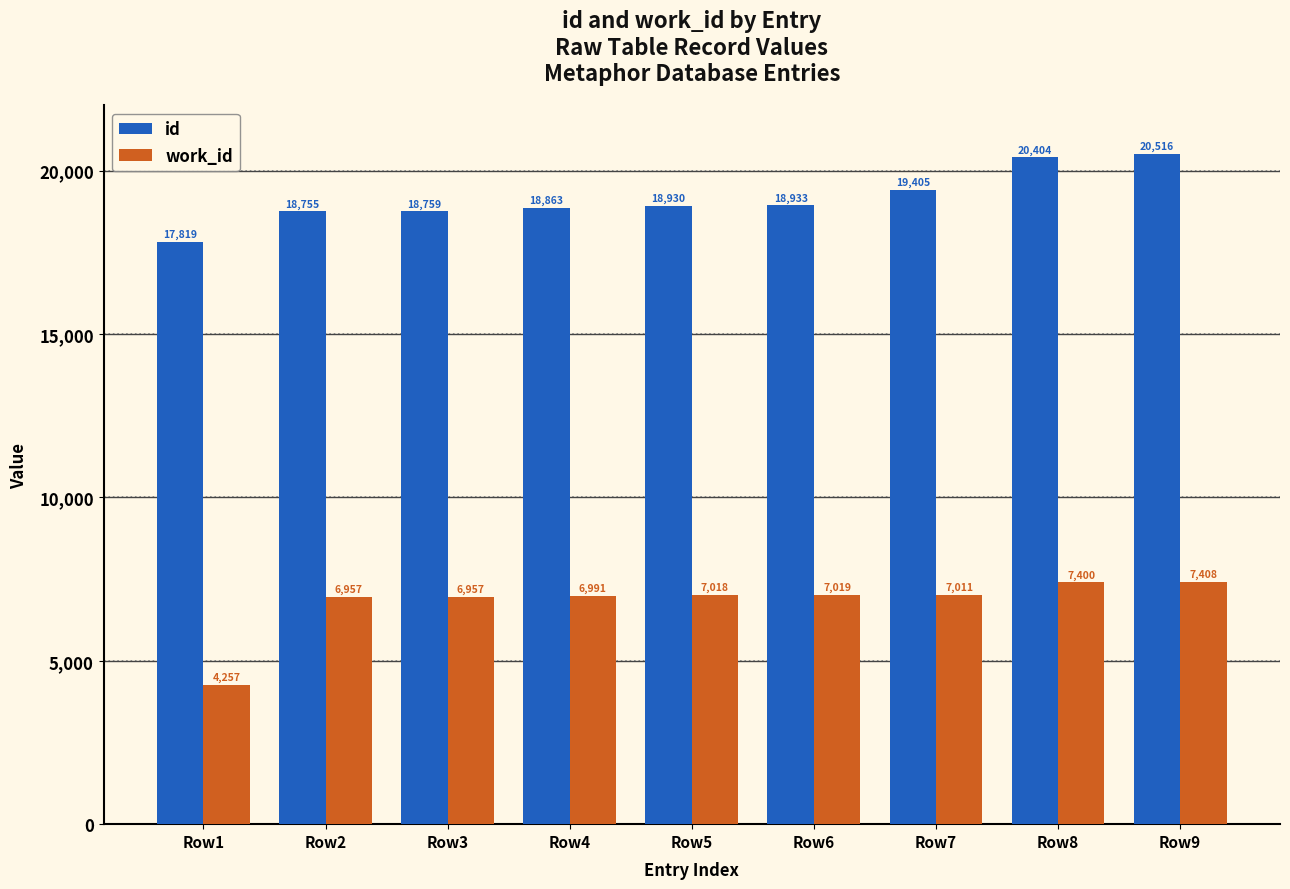

Where is id nearest to the value 19167?

Row6